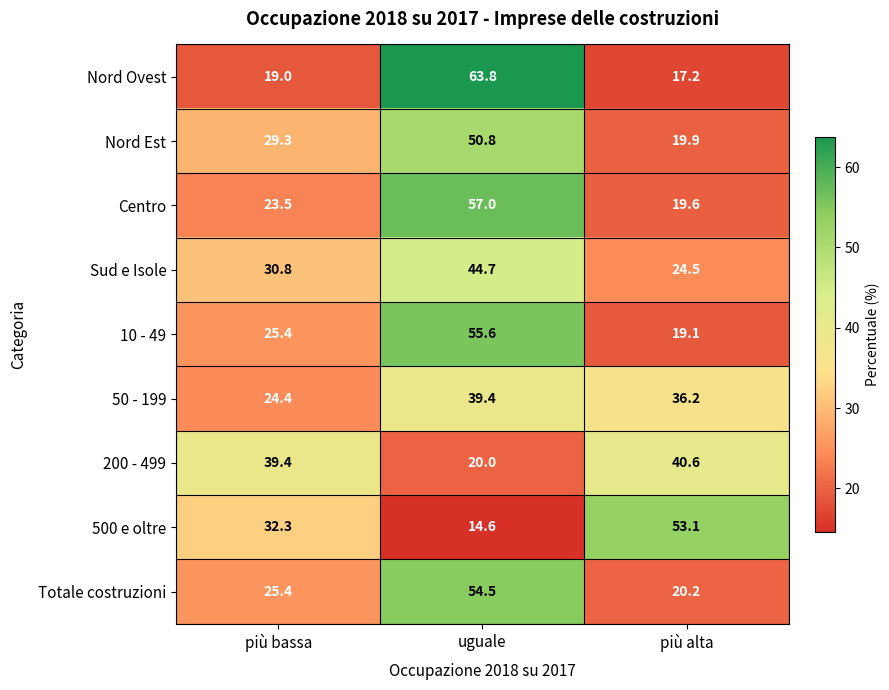

Reading right to left, what are all the values shown in this chart?

Nord Ovest: 17.2	63.8	19.0
Nord Est: 19.9	50.8	29.3
Centro: 19.6	57.0	23.5
Sud e Isole: 24.5	44.7	30.8
10 - 49: 19.1	55.6	25.4
50 - 199: 36.2	39.4	24.4
200 - 499: 40.6	20.0	39.4
500 e oltre: 53.1	14.6	32.3
Totale costruzioni: 20.2	54.5	25.4